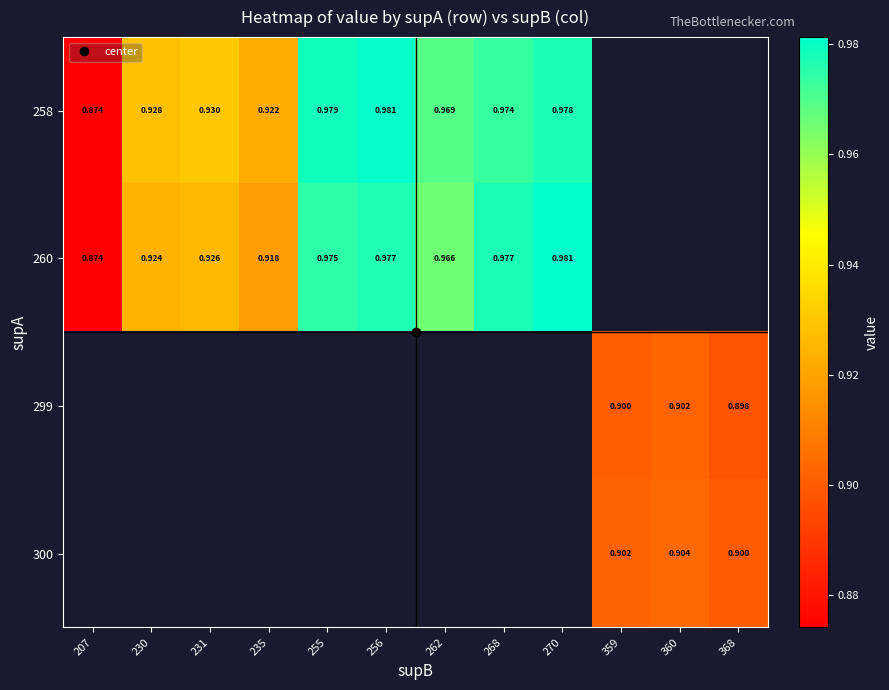

What is the maximum value shown in the chart?

1.0